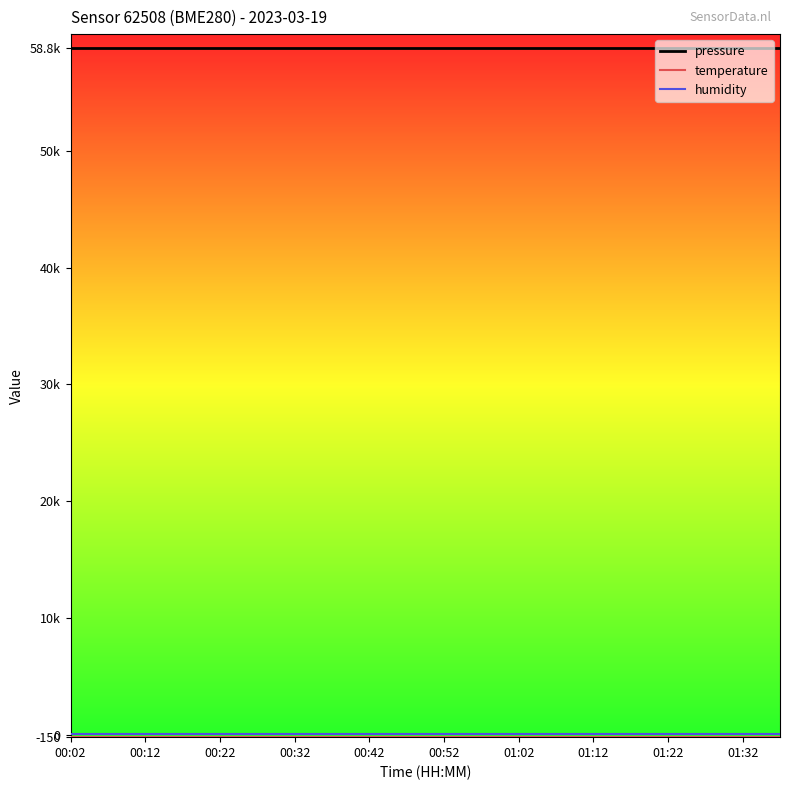

Does the chart have visible grid lines?

No